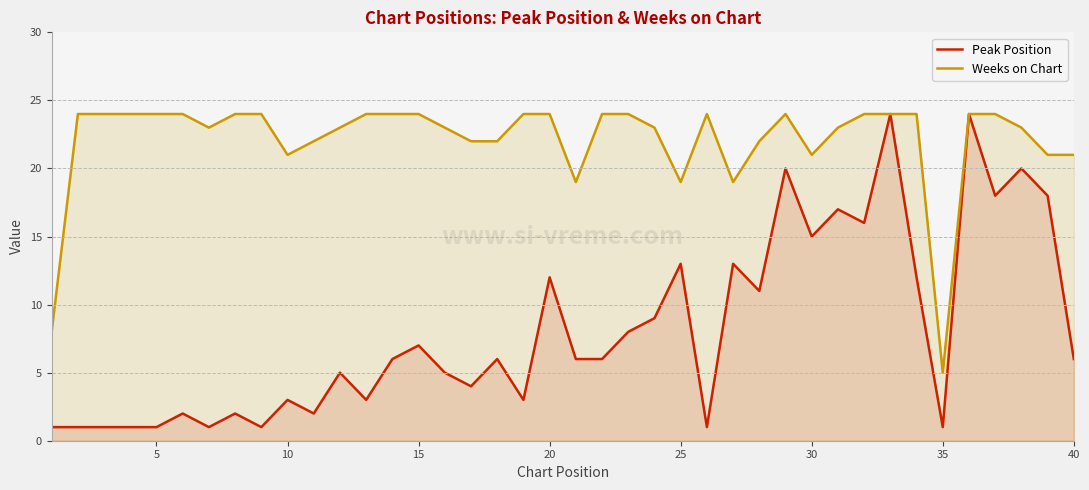

Rank the series by their average value, from lowest to highest.

Peak Position, Weeks on Chart